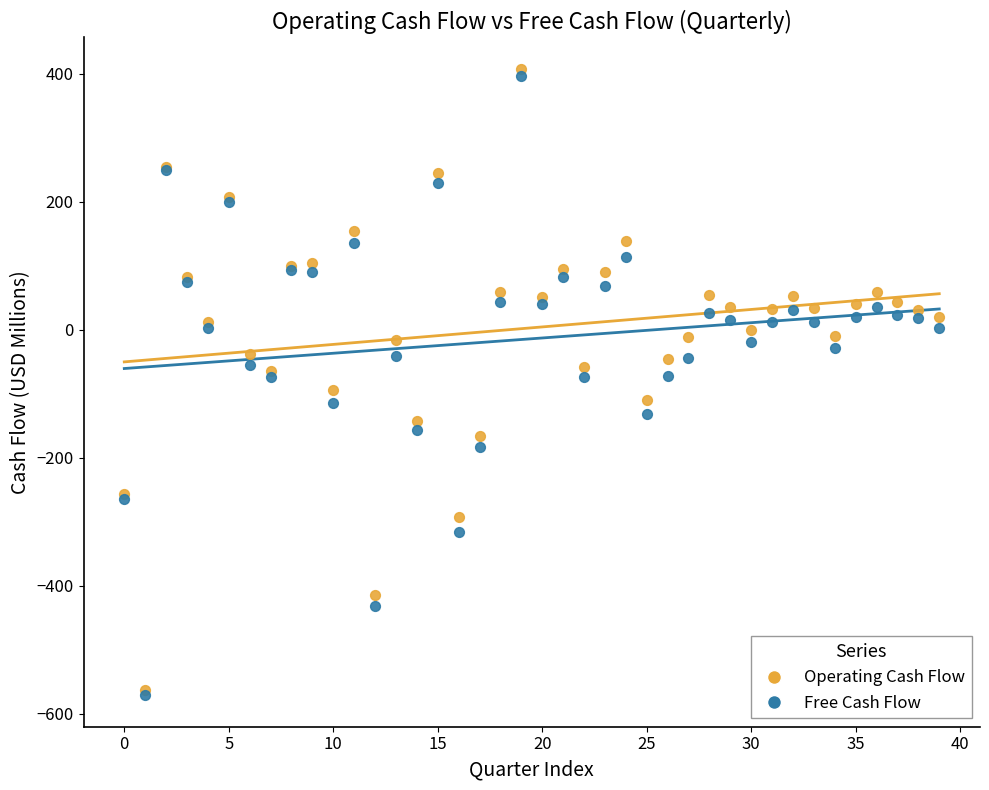

What are all the series names shown in the legend?

Operating Cash Flow, Free Cash Flow